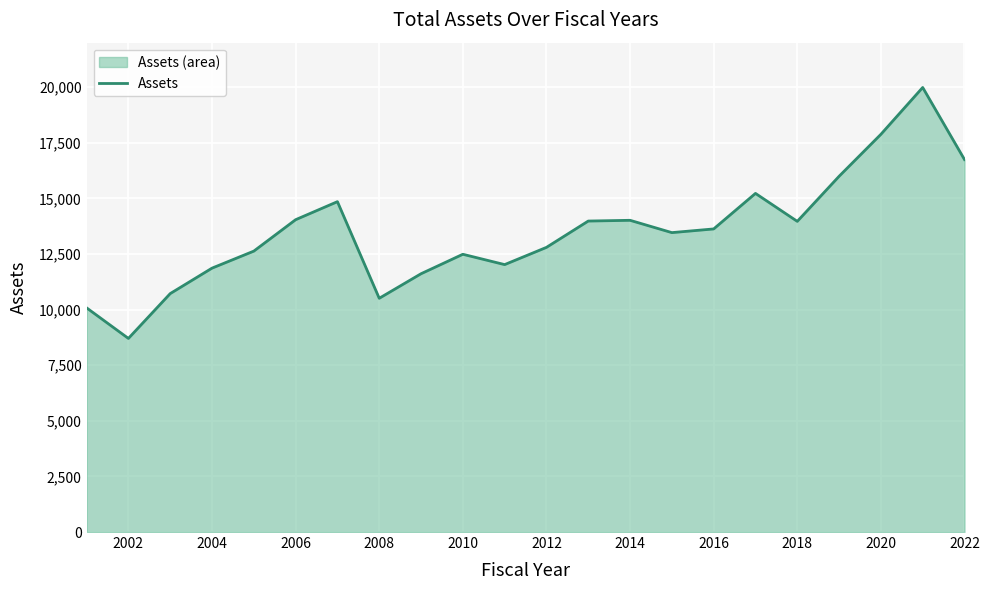

What value does the data have at 2002?

8703.7